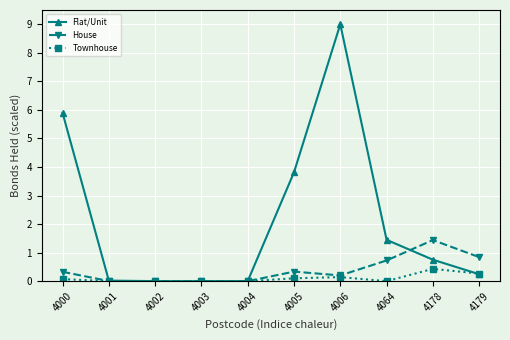

How many categories are shown in the chart?

10